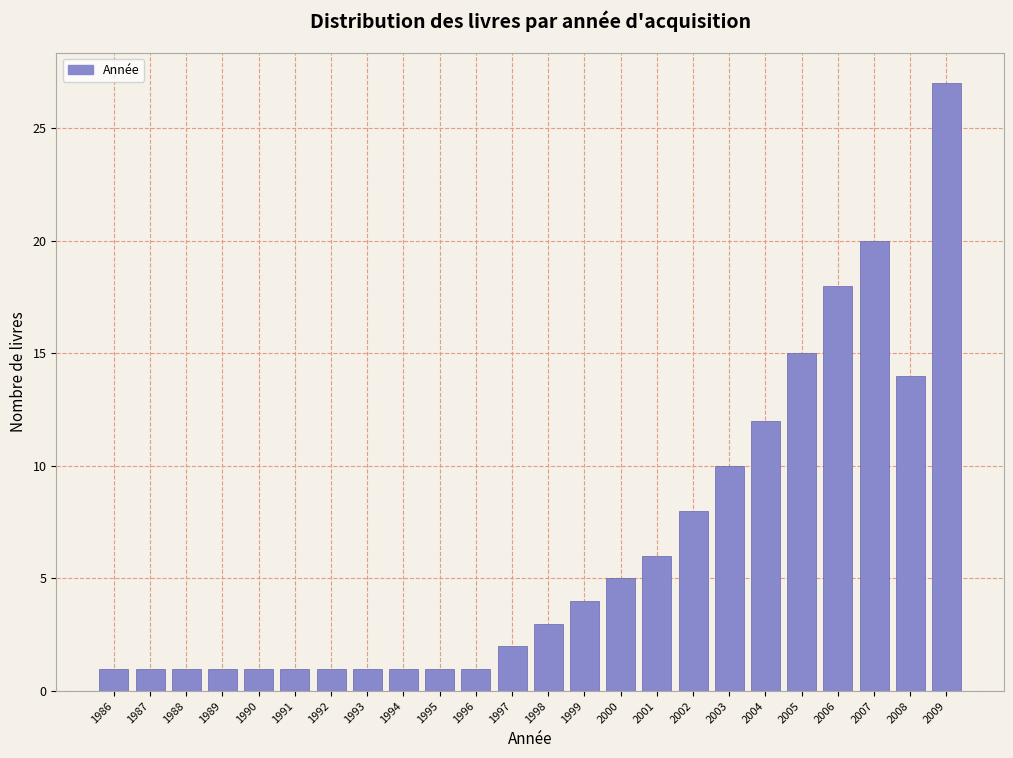

Reading left to right, what are all the values shown in this chart?

1	1	1	1	1	1	1	1	1	1	1	2	3	4	5	6	8	10	12	15	18	20	14	27